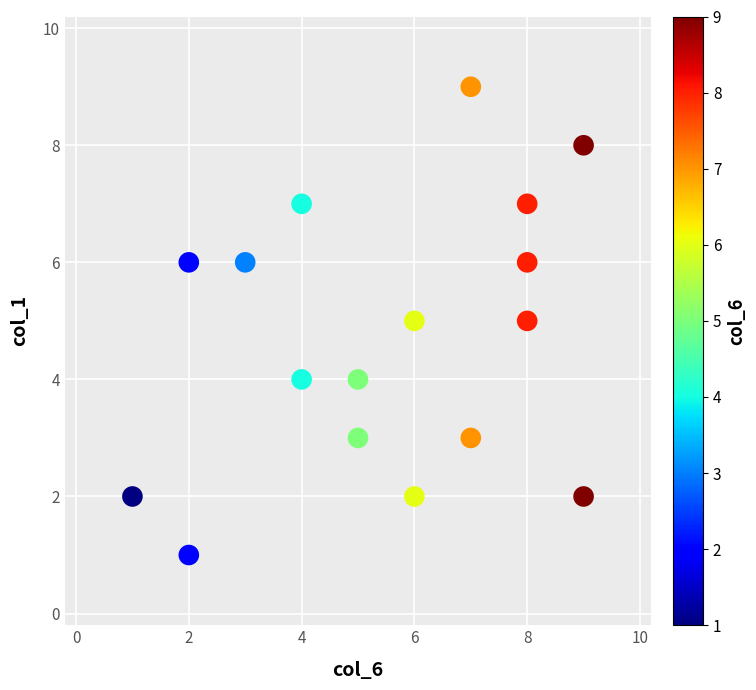

What is the range of Y values (max minus min)?

8